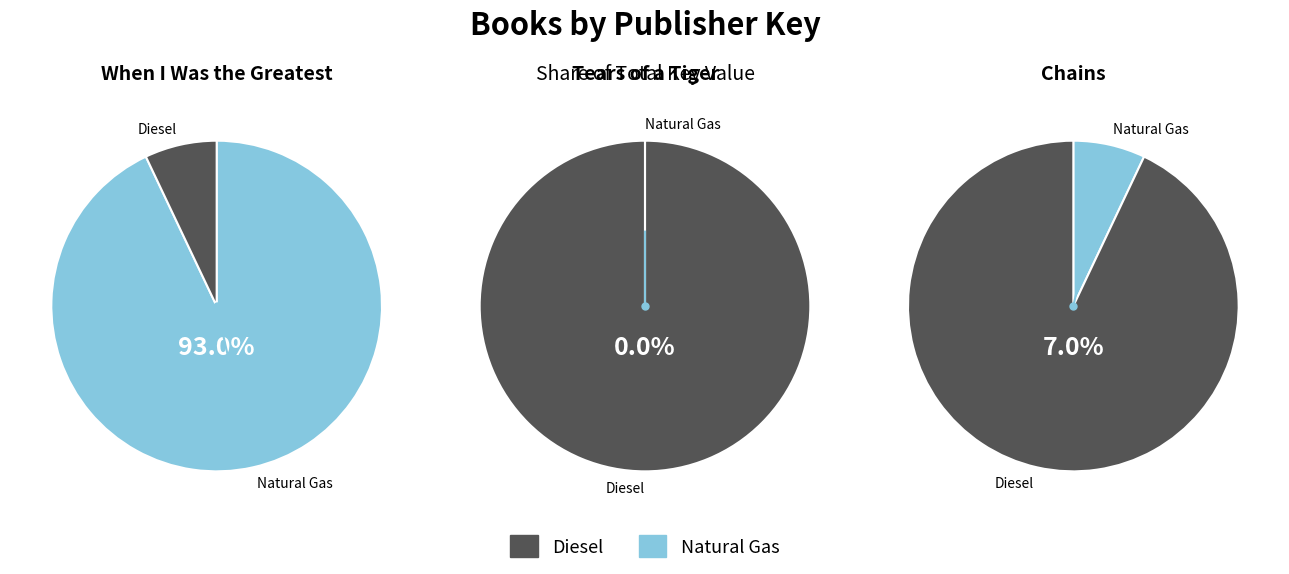

Which has a higher value, Chains or When I Was the Greatest?

When I Was the Greatest